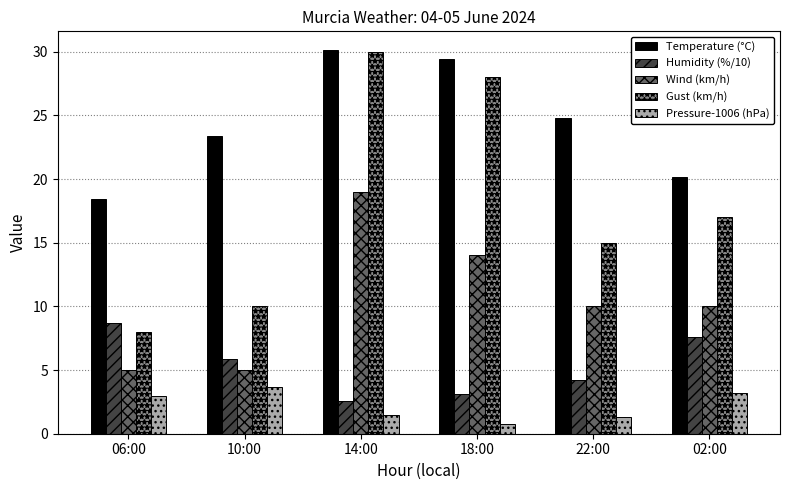

Is the value of Pressure-1006 (hPa) at 06:00 greater than the value of Wind (km/h) at 02:00?

No